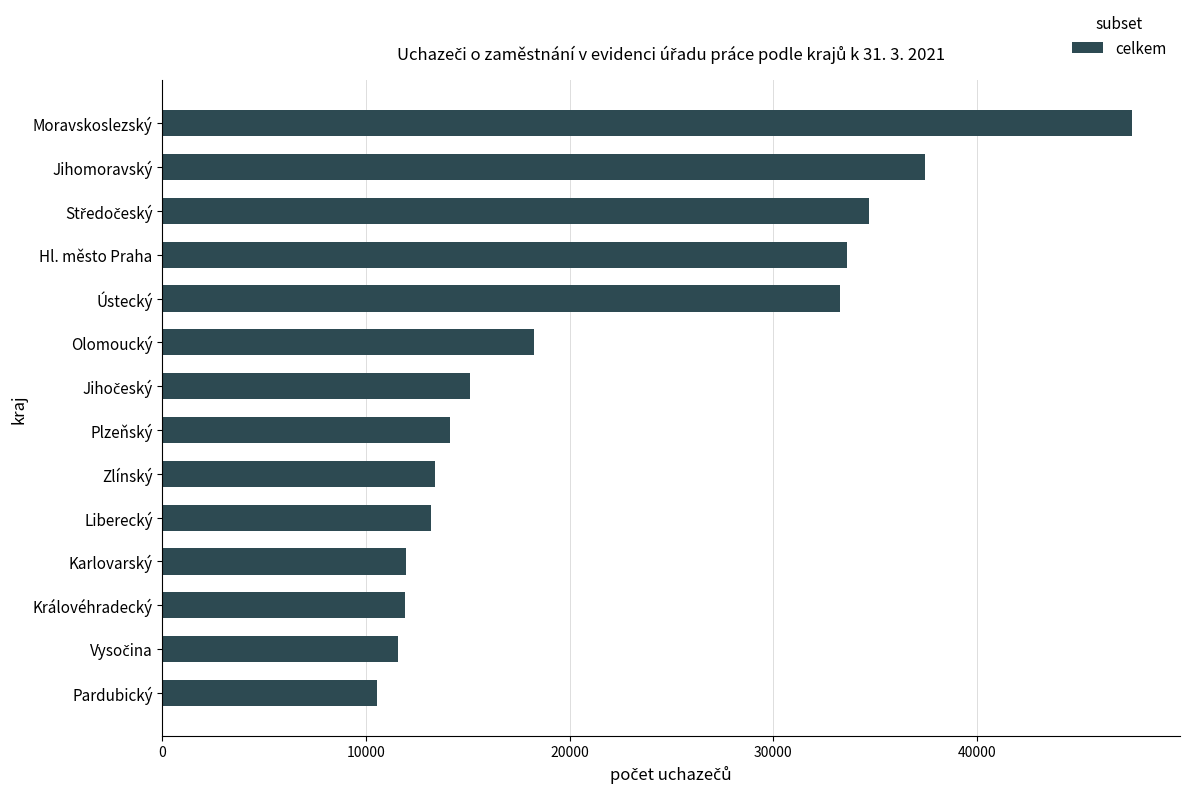

Count the number of categories in the chart.

14